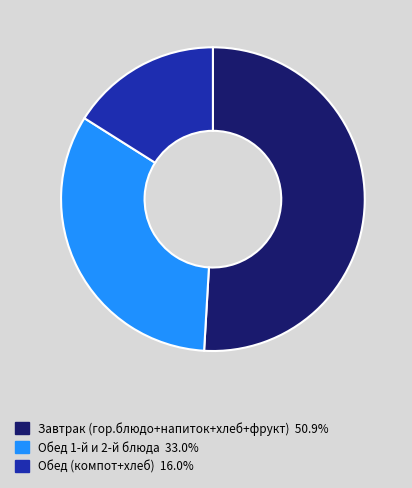

Is there a majority slice in this chart?

Yes